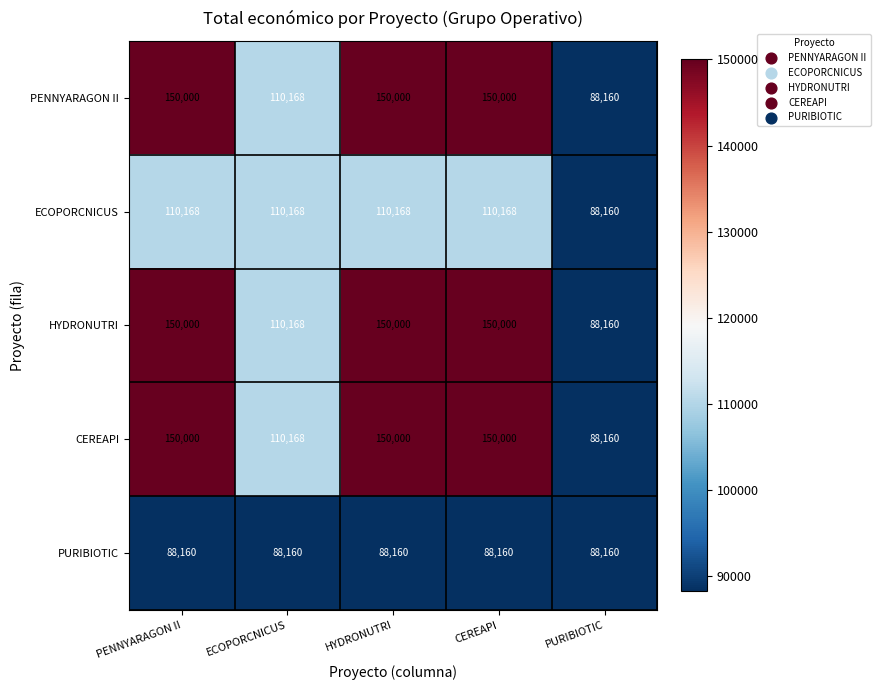

The ECOPORCNICUS series shows 88160 at PURIBIOTIC. True or false?

True